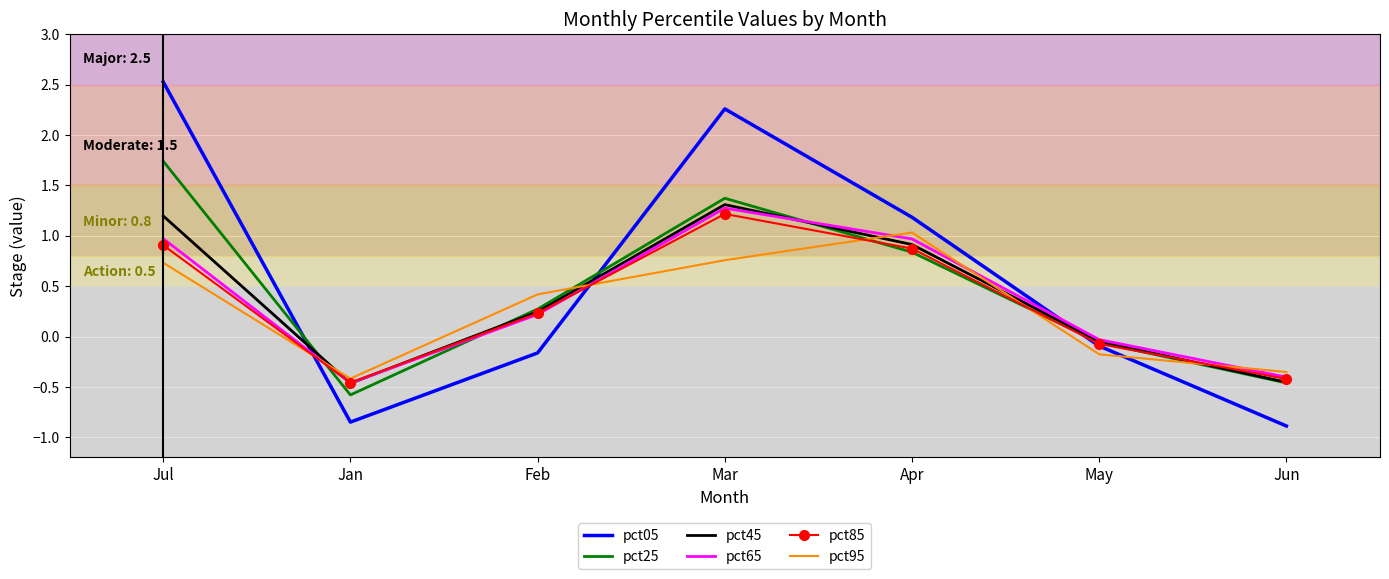

List the series in order of their peak value, highest first.

pct05, pct25, pct45, pct65, pct85, pct95